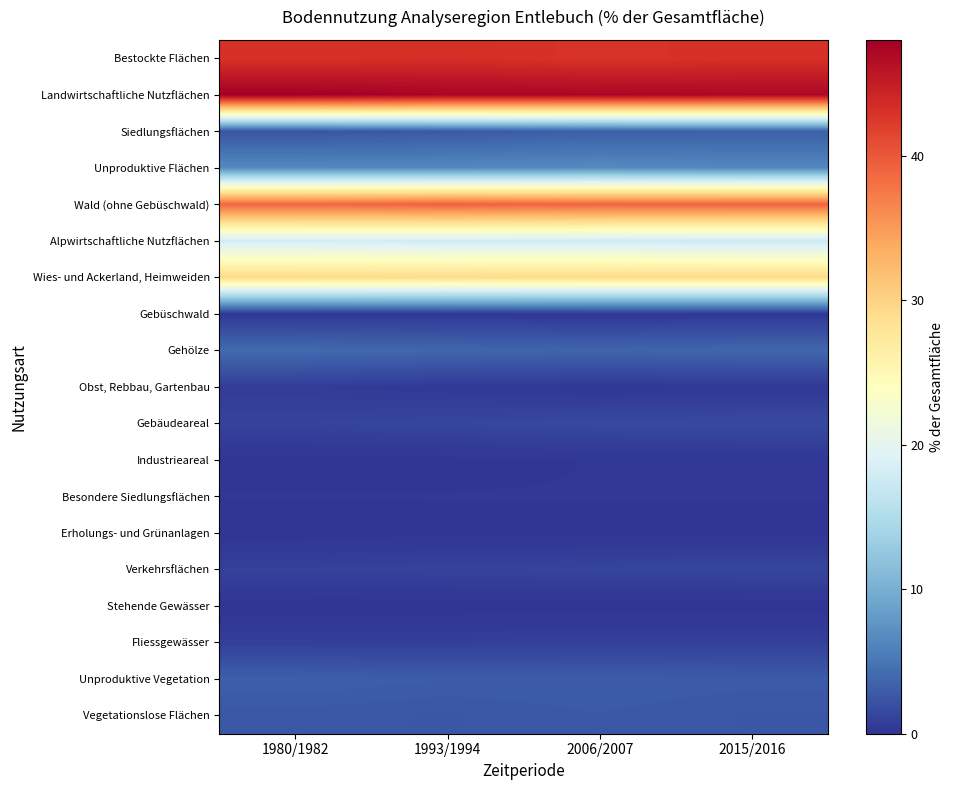

At which category is the sum across all series the highest?

1980/1982